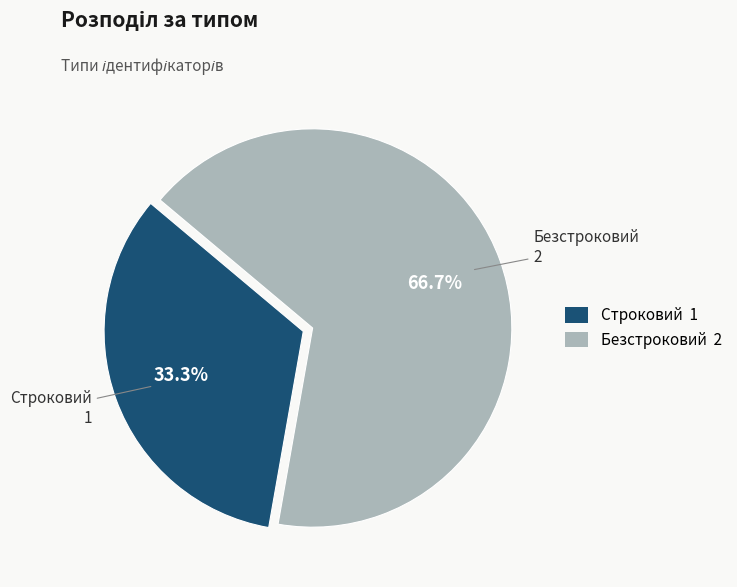

Does any single category account for the majority?

Yes